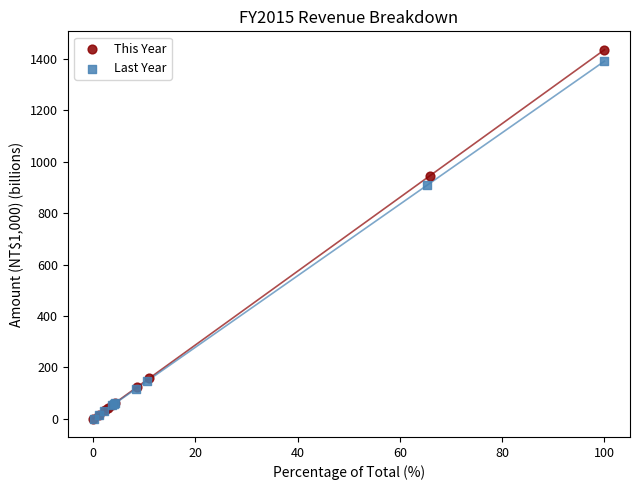

What are all the series names shown in the legend?

This Year, Last Year